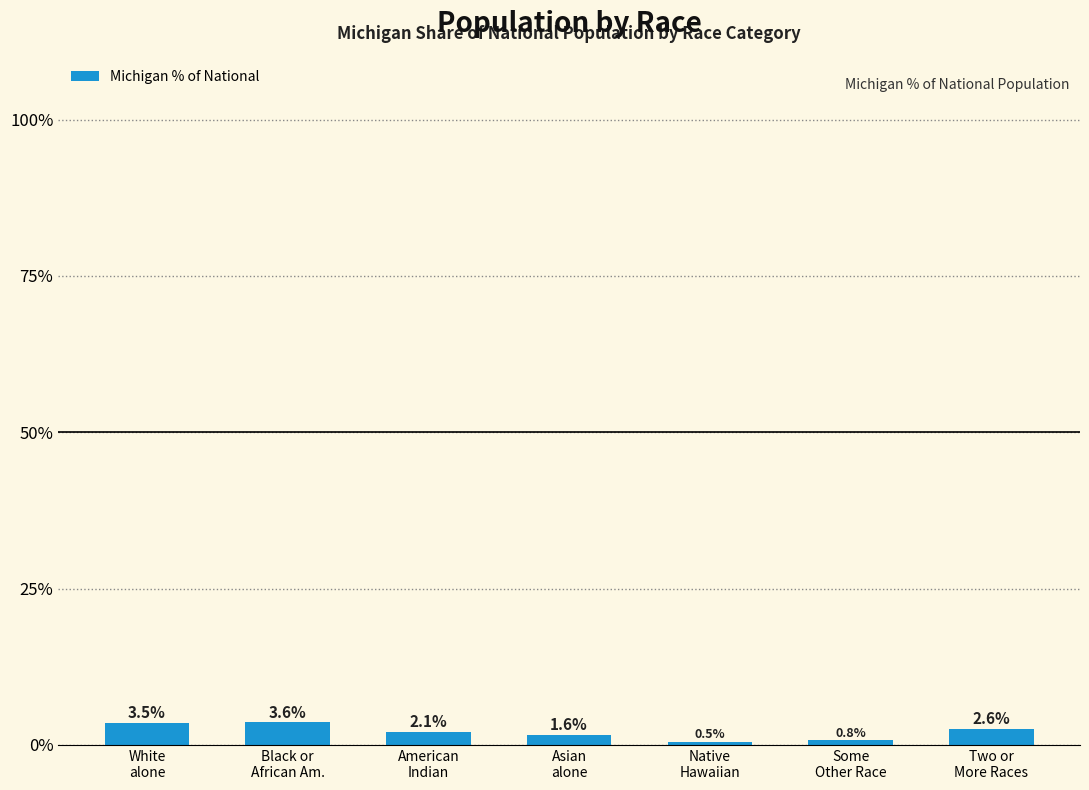

Where is the data nearest to the value 2?

American
Indian